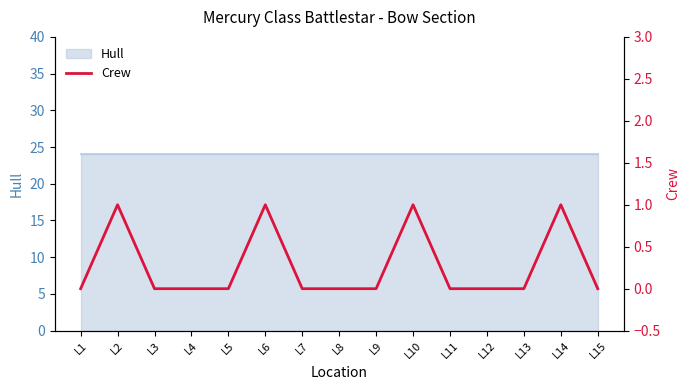

Reading left to right, extract all data points from this chart.

L1=0	L2=1	L3=0	L4=0	L5=0	L6=1	L7=0	L8=0	L9=0	L10=1	L11=0	L12=0	L13=0	L14=1	L15=0